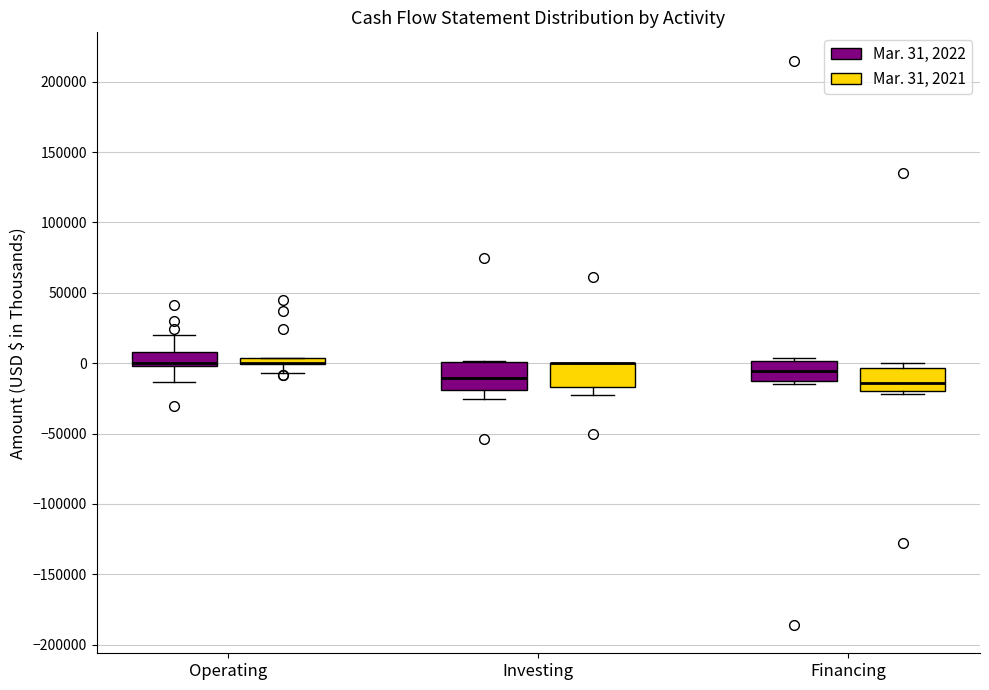

Where is the upper edge of the box for Financing (Mar. 31, 2022) on the y-axis? The values are not printed on the chart, so give them approximately, as read against the axis.

0